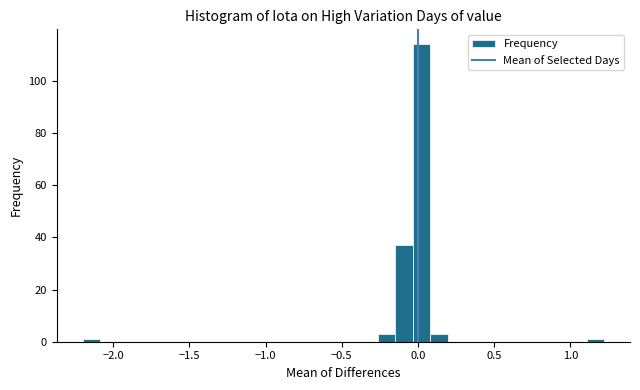

Around what value on the x-axis is the tallest bar? Give the approximate position of its centre, as read against the axis.

0.00